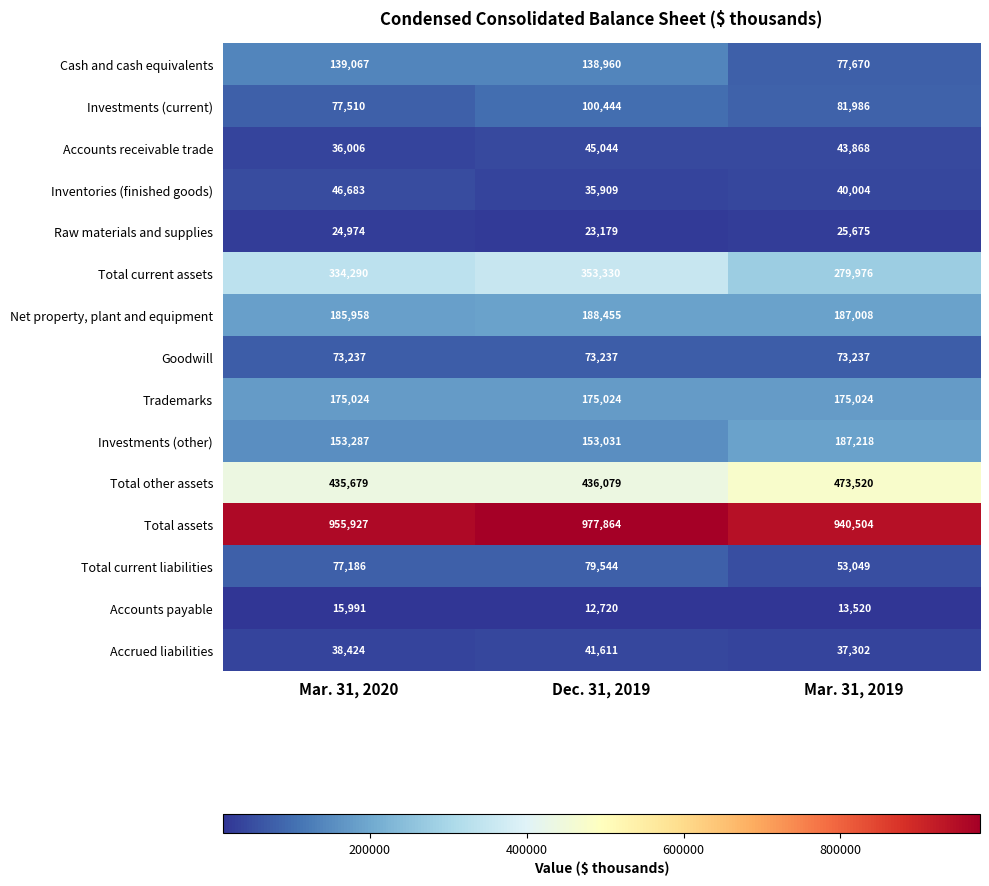

The value of Accounts payable at Mar. 31, 2019 is 17817. True or false?

False